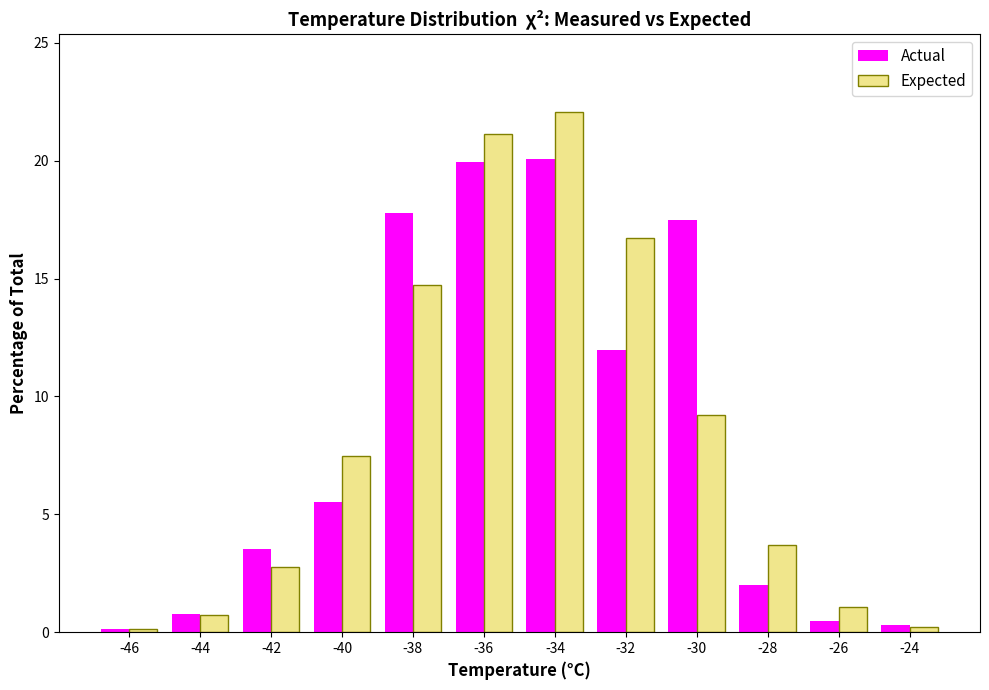

List the series in order of their peak value, lowest first.

Actual, Expected